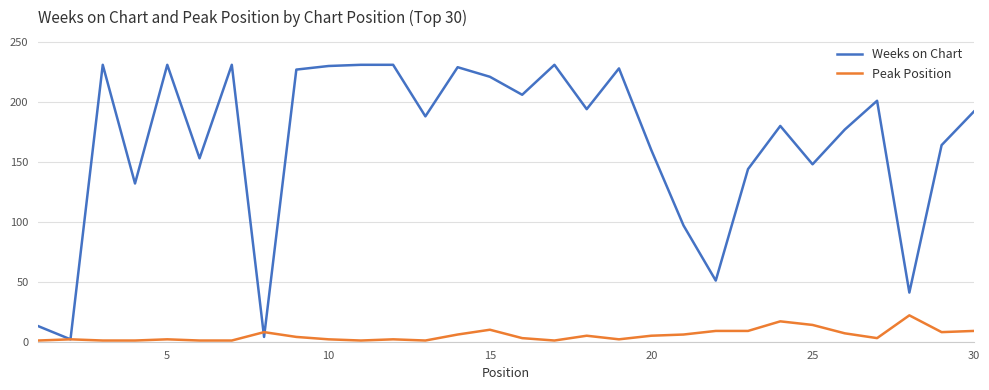

Which series has the largest total across all categories?

Weeks on Chart